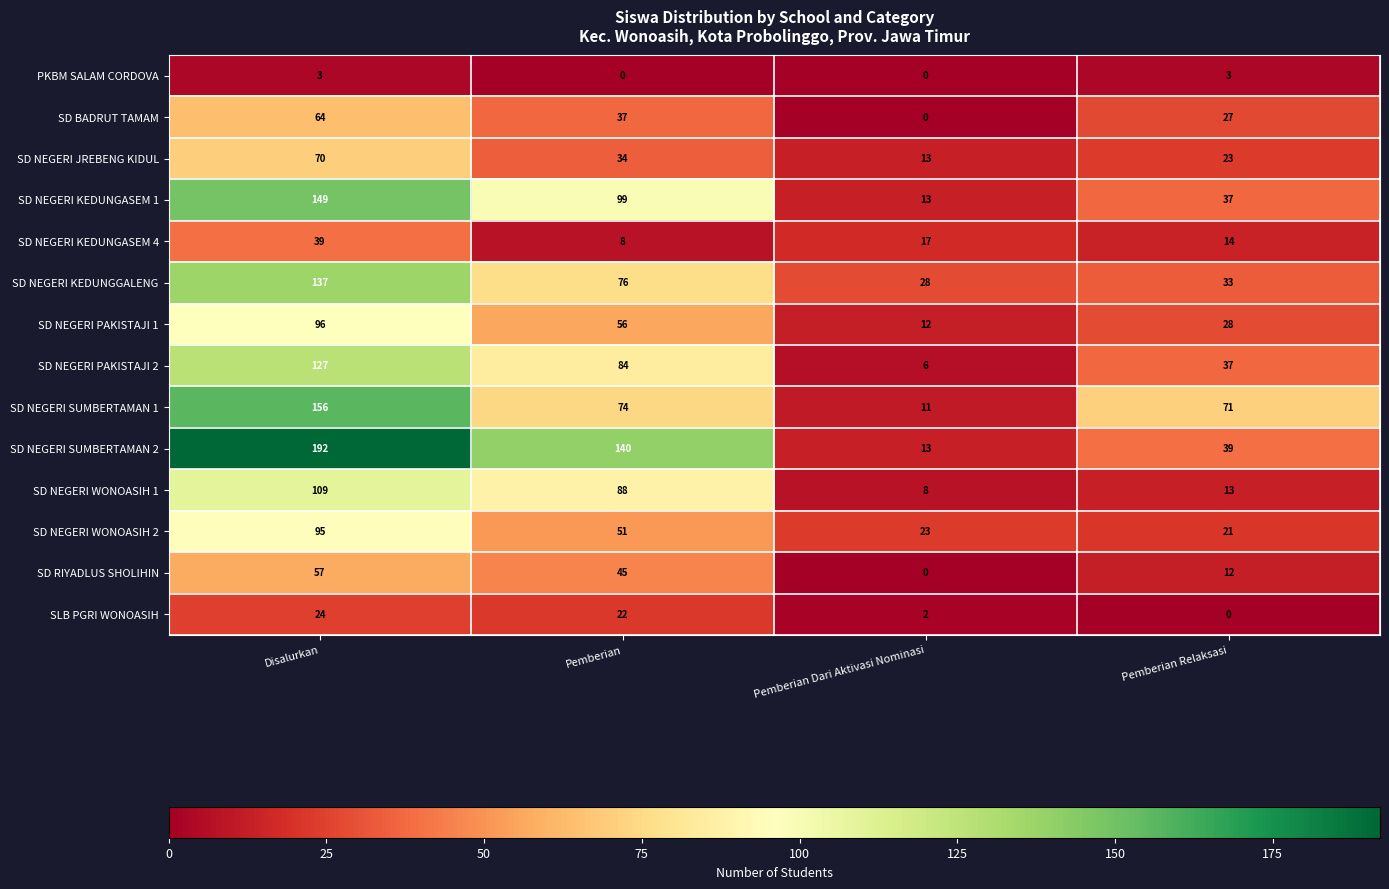

What is the approximate value of SD NEGERI JREBENG KIDUL at Pemberian?

34